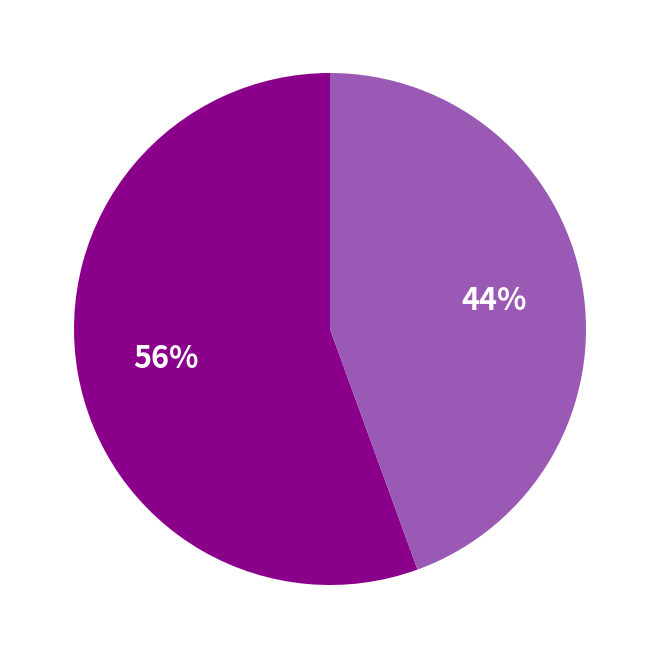

To the nearest percent, what is the average slice percentage?

50%